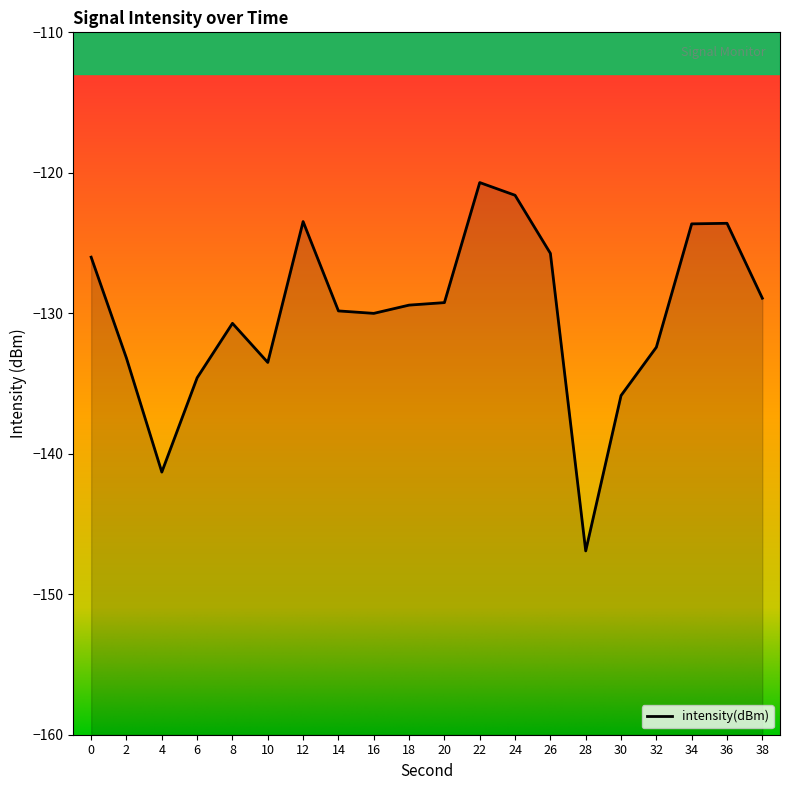

The value at 10 is -90.3. True or false?

False